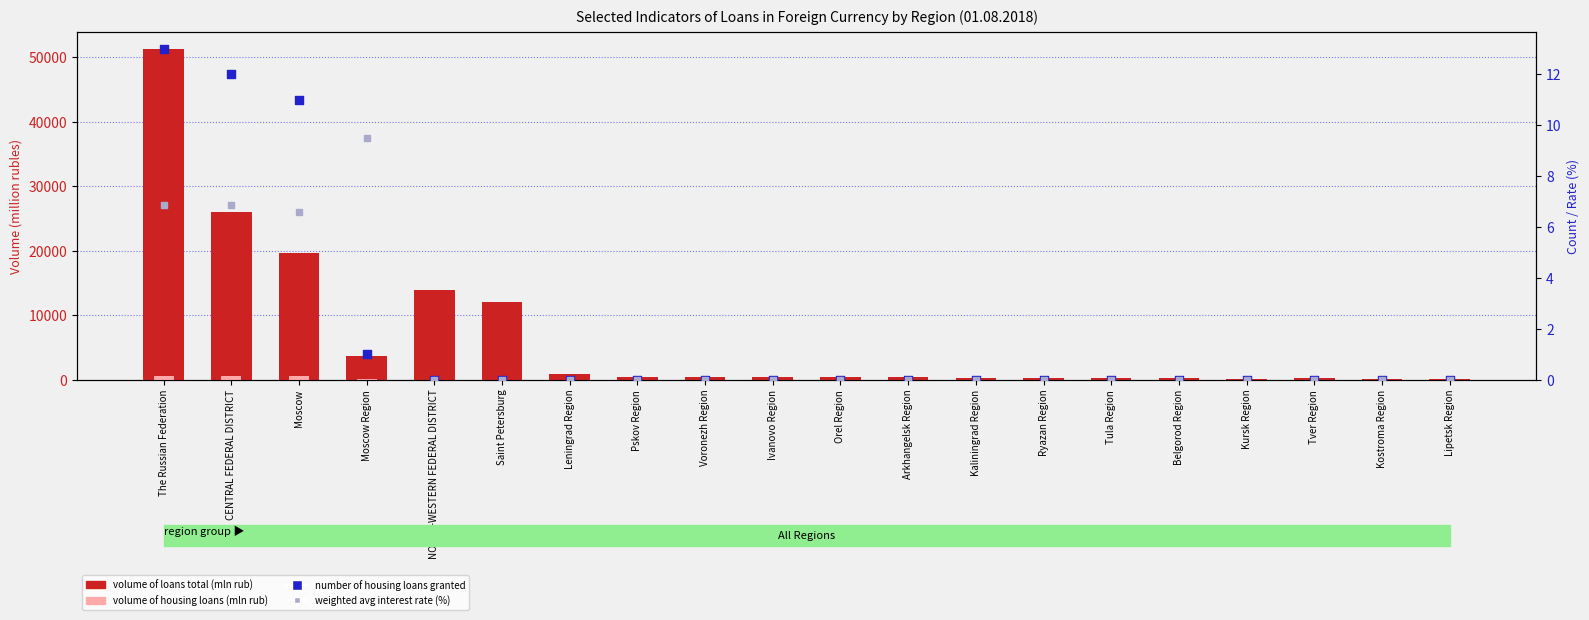

Which series has the largest Y range (max minus min)?

volume of loans total (mln rub)